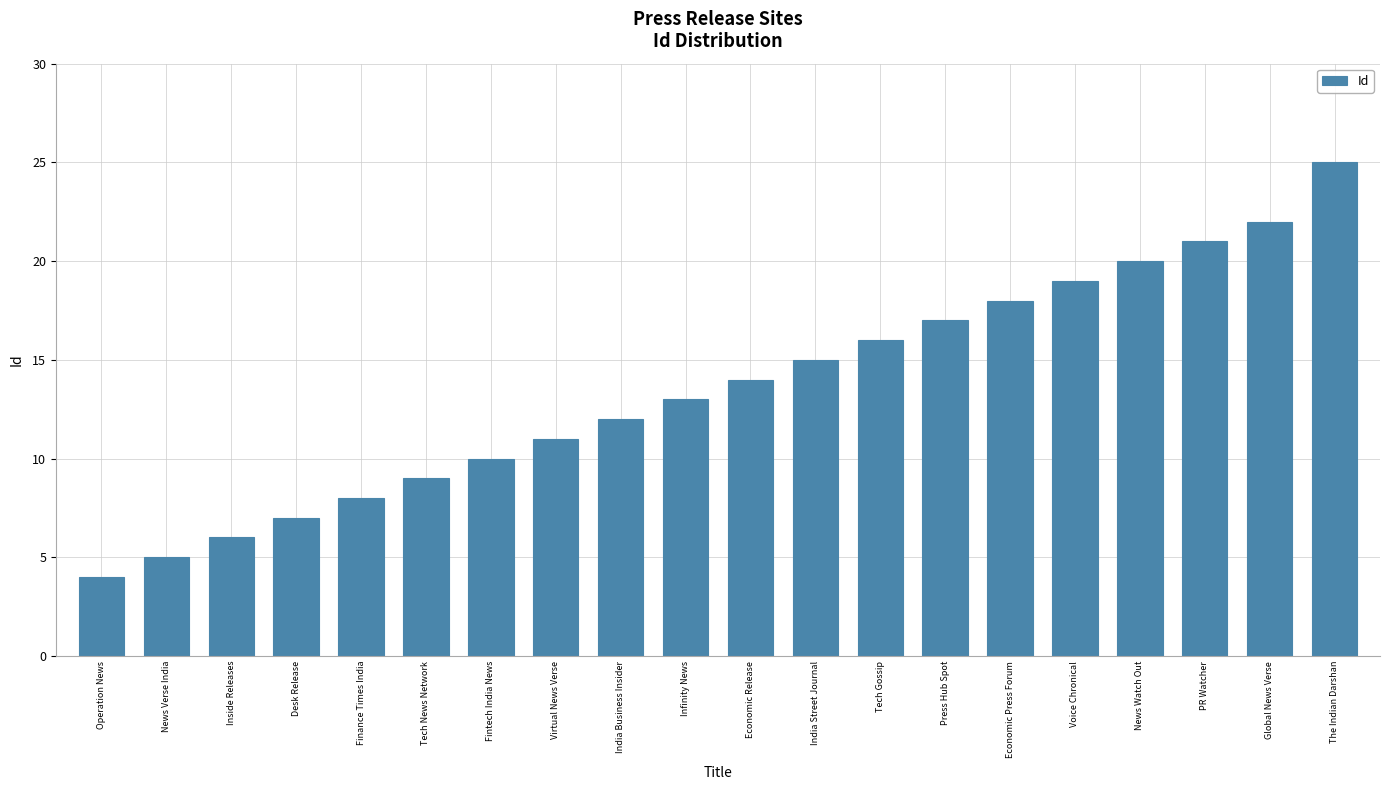

Rank the categories by value from lowest to highest.

Operation News, News Verse India, Inside Releases, Desk Release, Finance Times India, Tech News Network, Fintech India News, Virtual News Verse, India Business Insider, Infinity News, Economic Release, India Street Journal, Tech Gossip, Press Hub Spot, Economic Press Forum, Voice Chronical, News Watch Out, PR Watcher, Global News Verse, The Indian Darshan